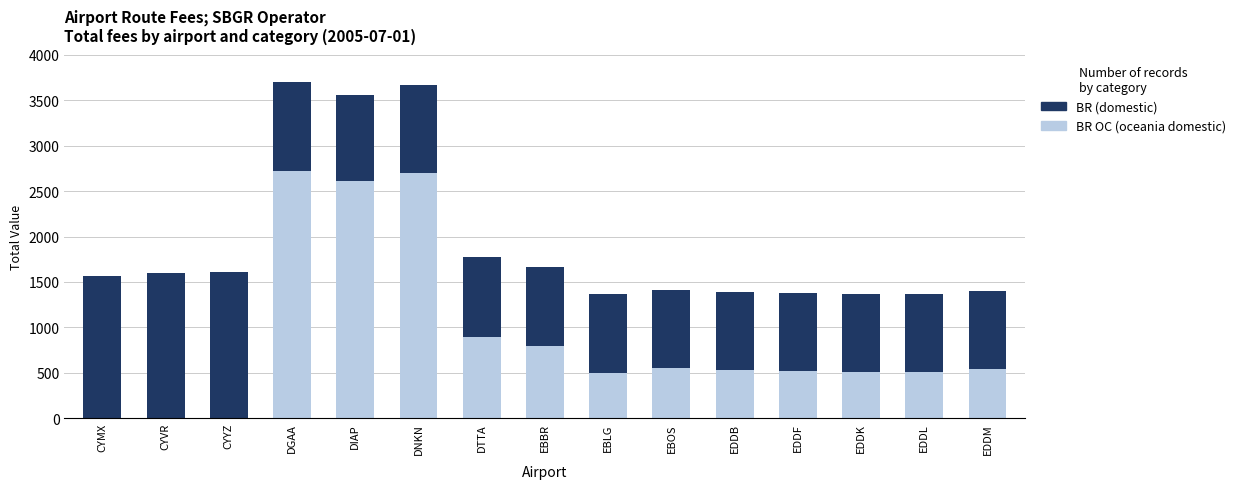

What is the total value across all series at DGAA?

3702